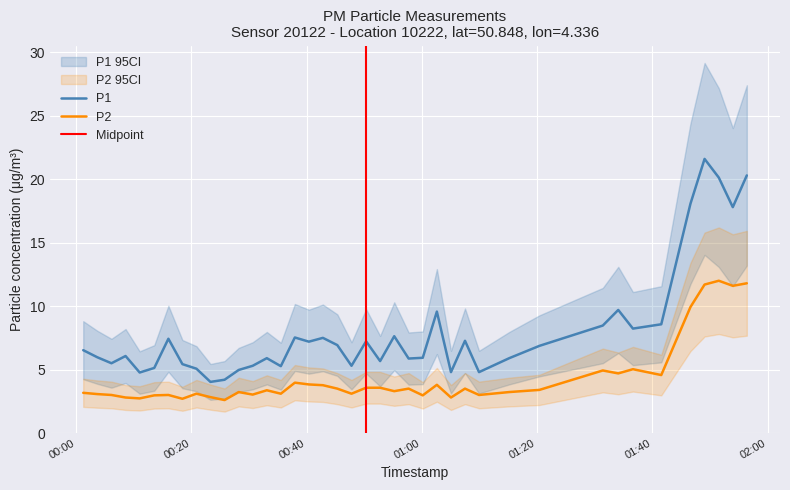

What is the highest value of the P2 series?

12.0